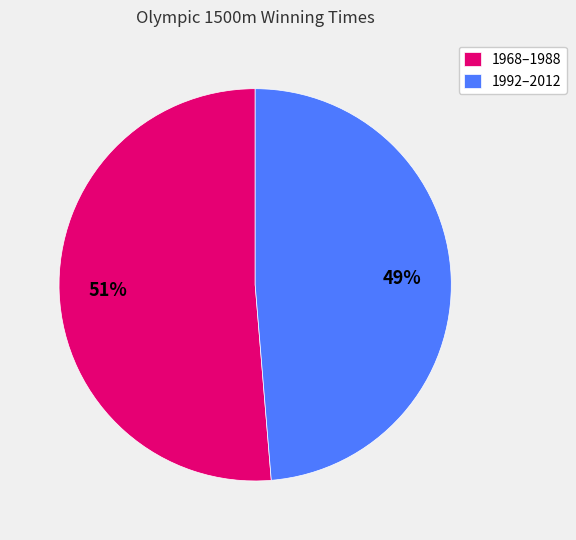

Between 1992–2012 and 1968–1988, which is larger?

1968–1988